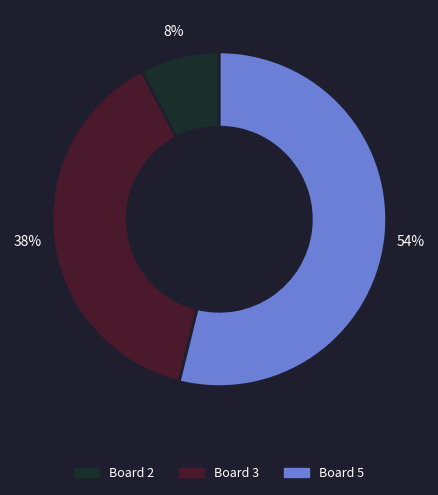

Is there any slice that represents more than half of the pie?

Yes